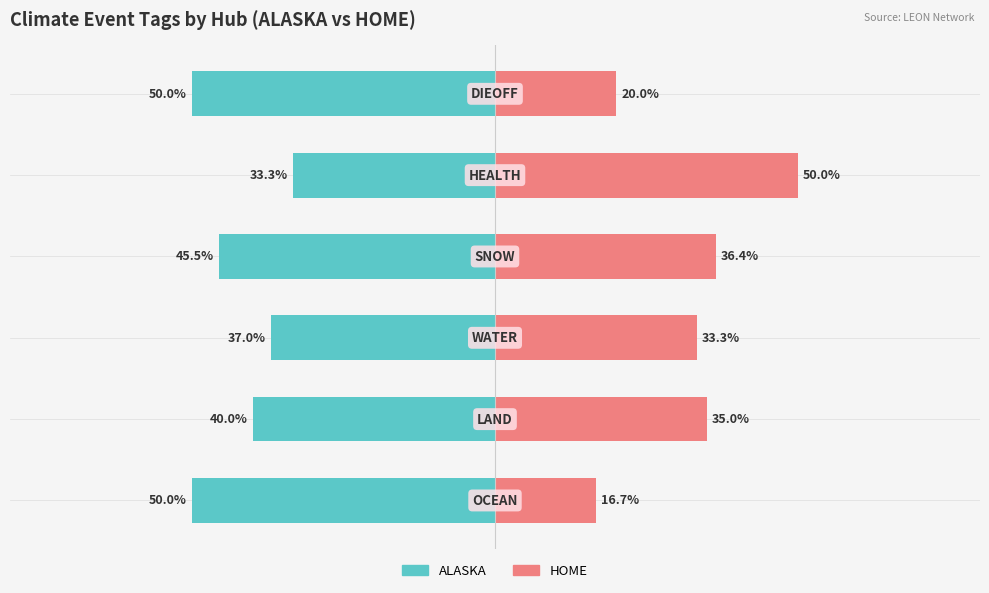

List the labels in order of ALASKA value, smallest first.

0, 5, 3, 1, 2, 4